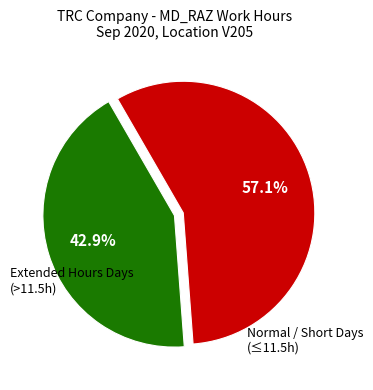

Is there a majority slice in this chart?

Yes